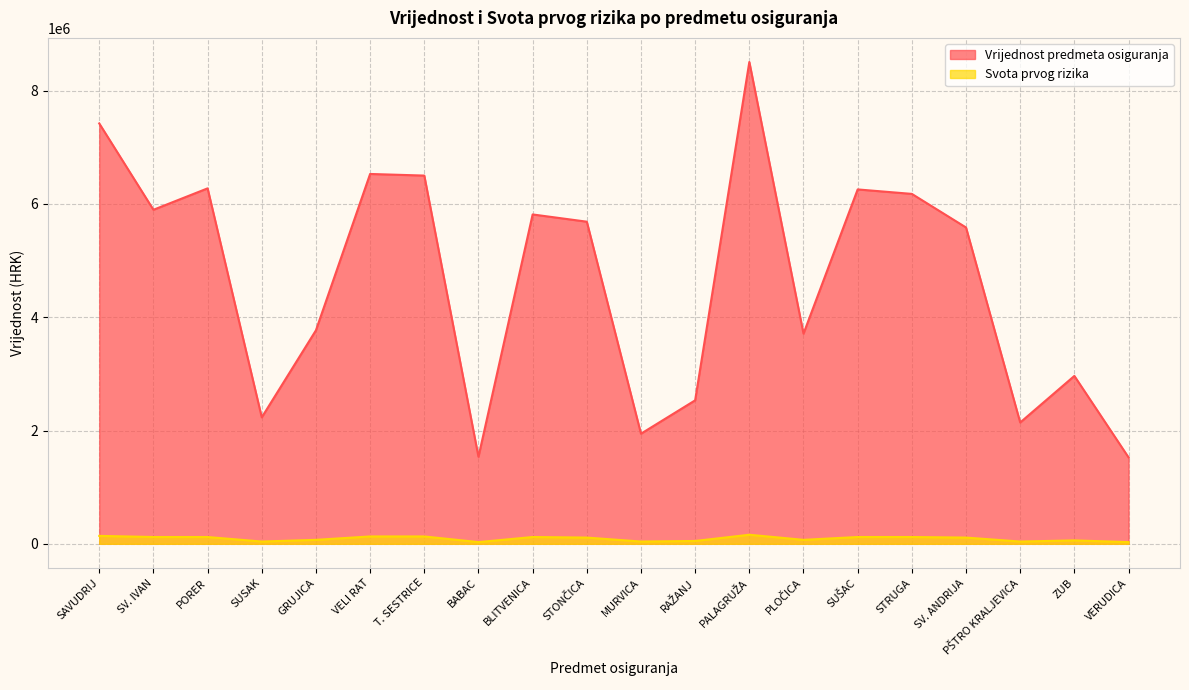

True or false: Vrijednost predmeta osiguranja and Svota prvog rizika cross at least once.

False